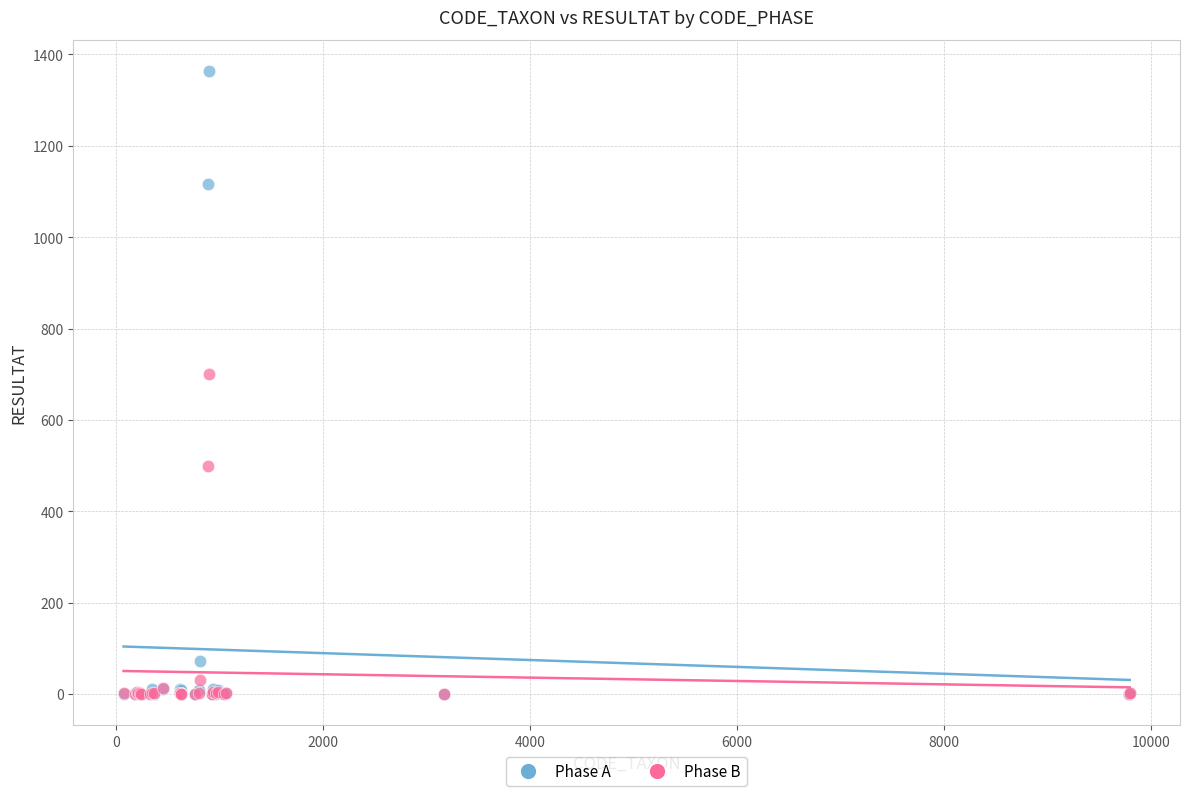

In the Phase B series, what Y value is closest to 350?

500